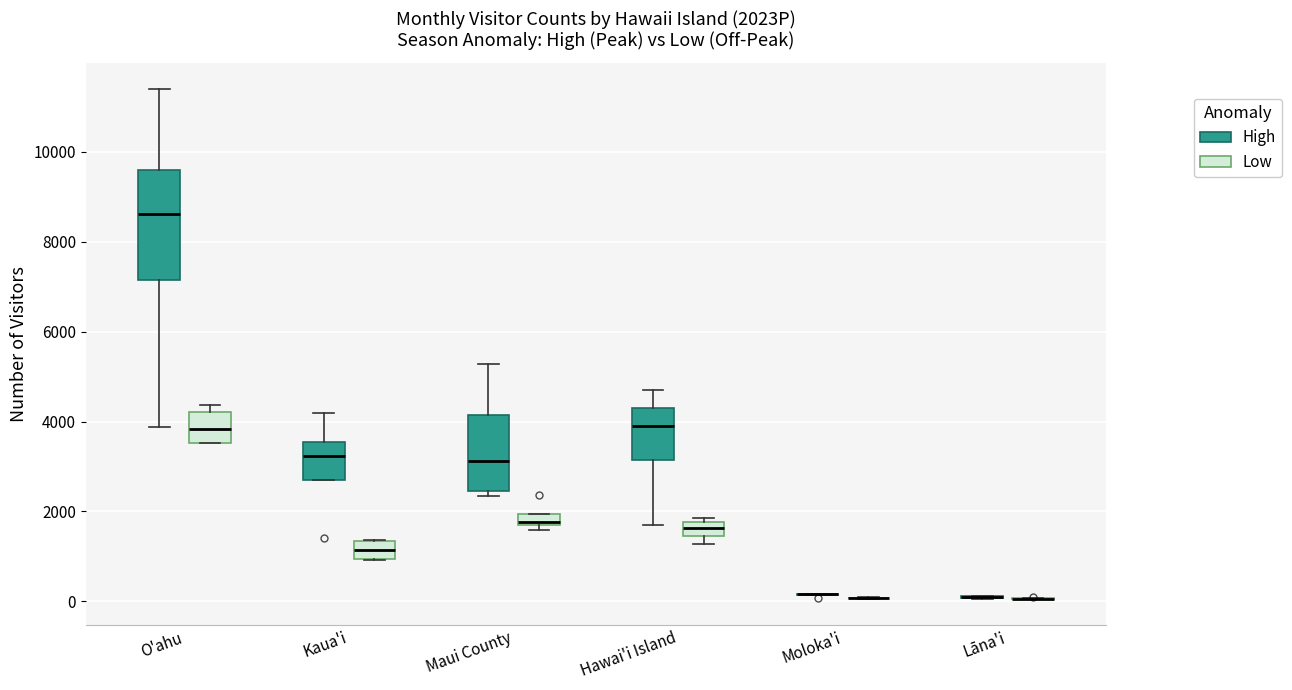

Which box is the tallest, from its lower edge to its upper edge?

O'ahu (High)